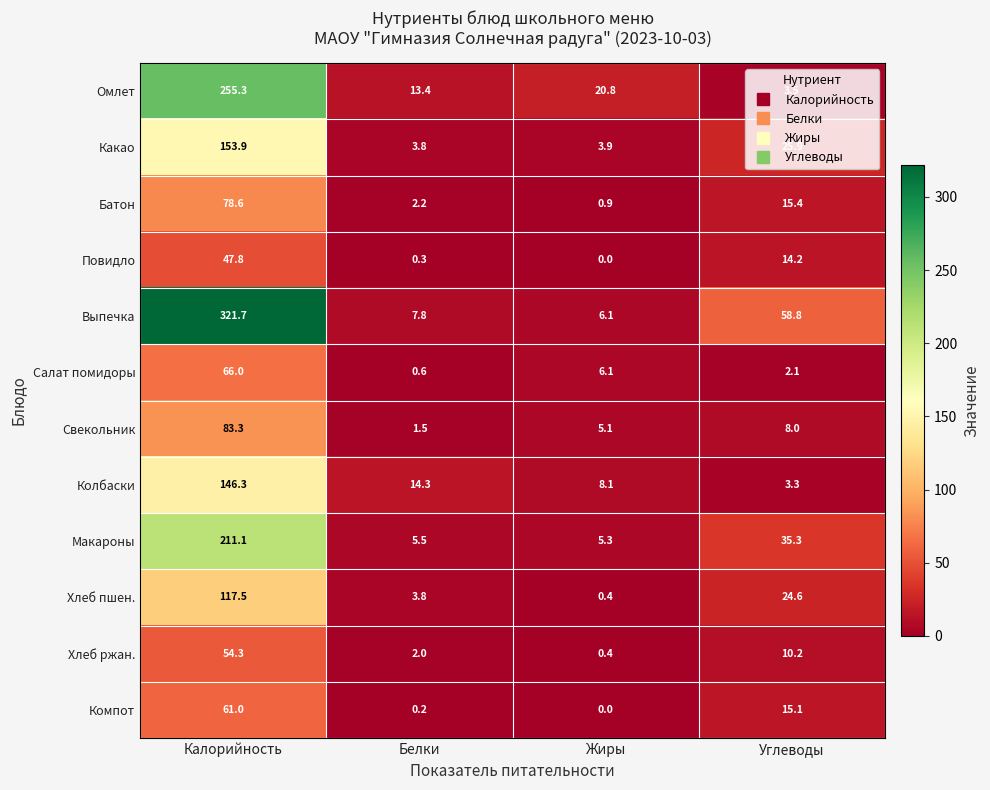

The value of Макароны at Жиры is 5.3. True or false?

True